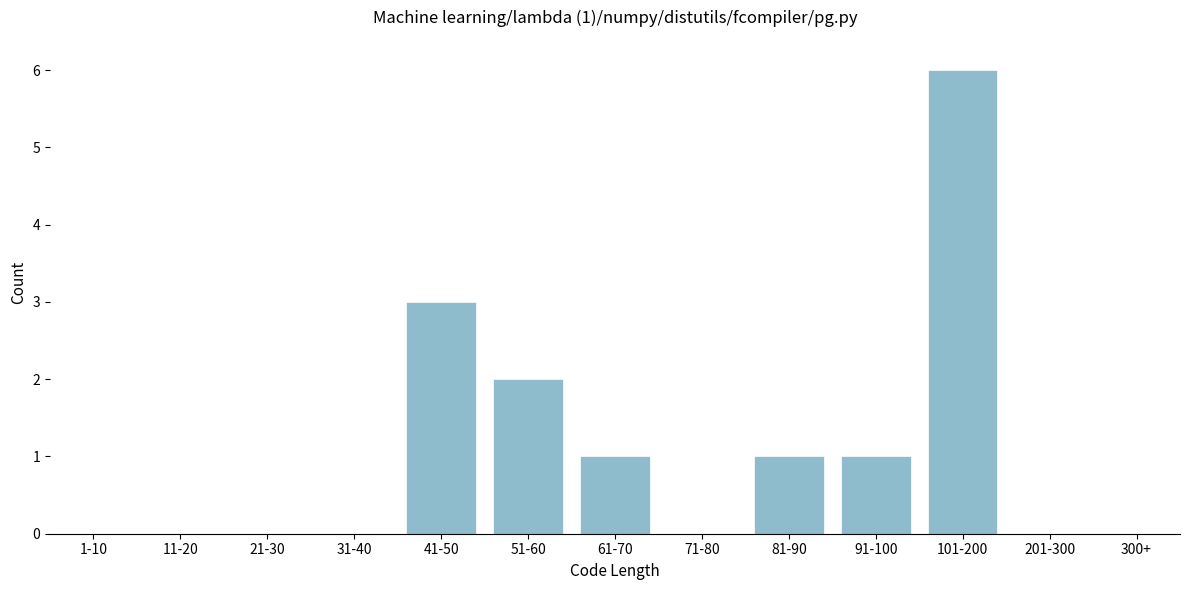

Reading right to left, extract all data points from this chart.

300+=0	201-300=0	101-200=6	91-100=1	81-90=1	71-80=0	61-70=1	51-60=2	41-50=3	31-40=0	21-30=0	11-20=0	1-10=0